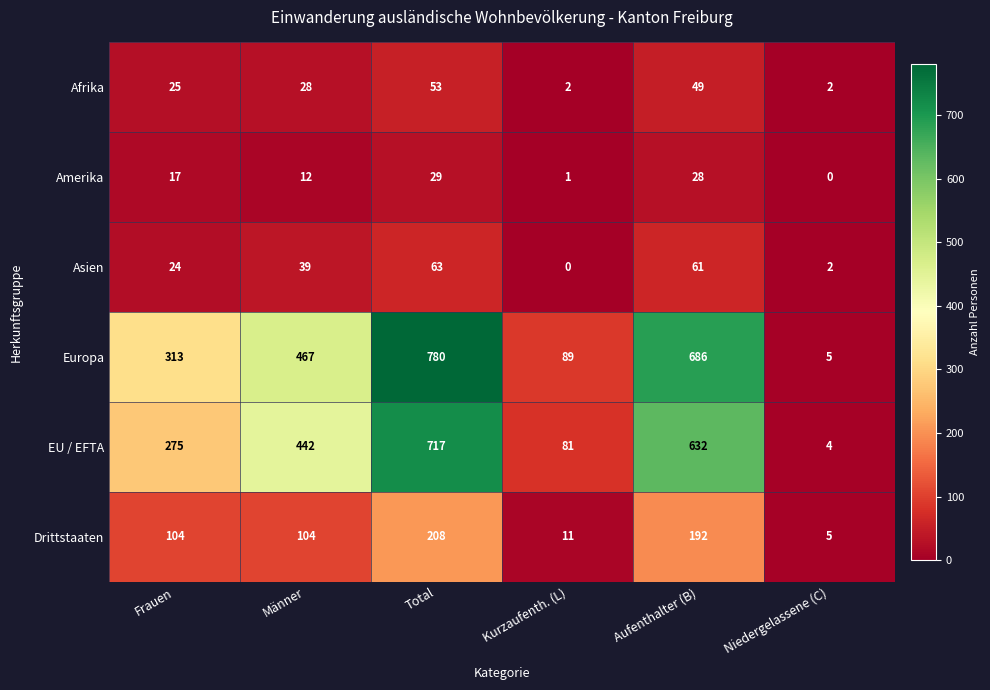

Which series has the largest range (max minus min)?

Europa